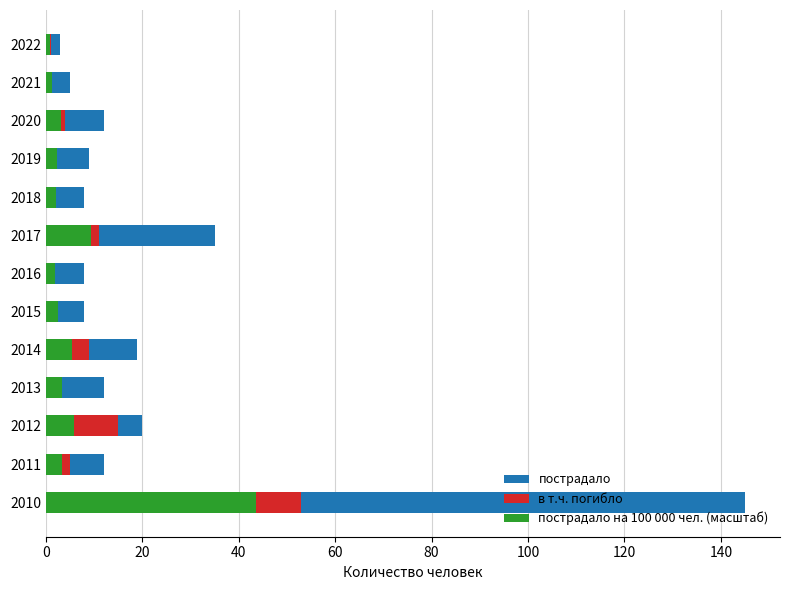

Is the value of пострадало на 100 000 чел. (масштаб) at 2014 greater than the value of пострадало at 2019?

No